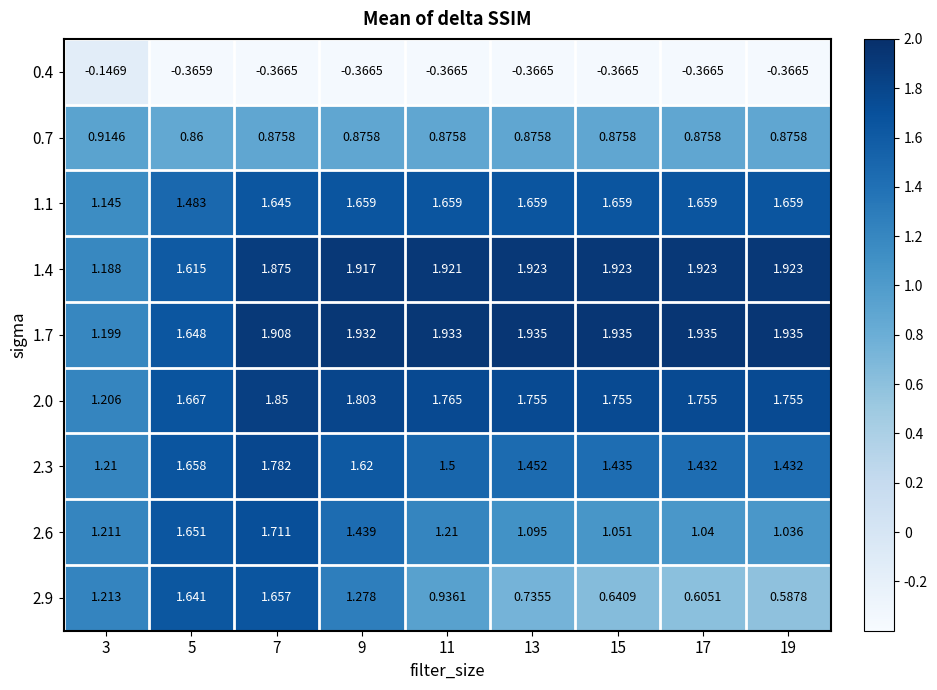

Is the value of 1.7 at 5 greater than the value of 2.3 at 5?

No